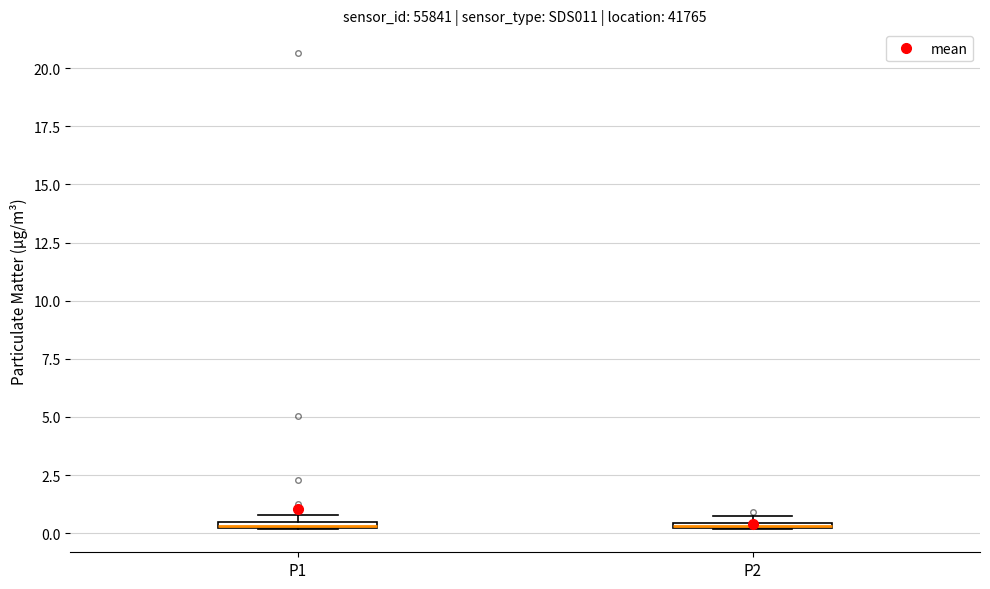

Where is the lower edge of the box for P1 on the y-axis? The values are not printed on the chart, so give them approximately, as read against the axis.

0.0